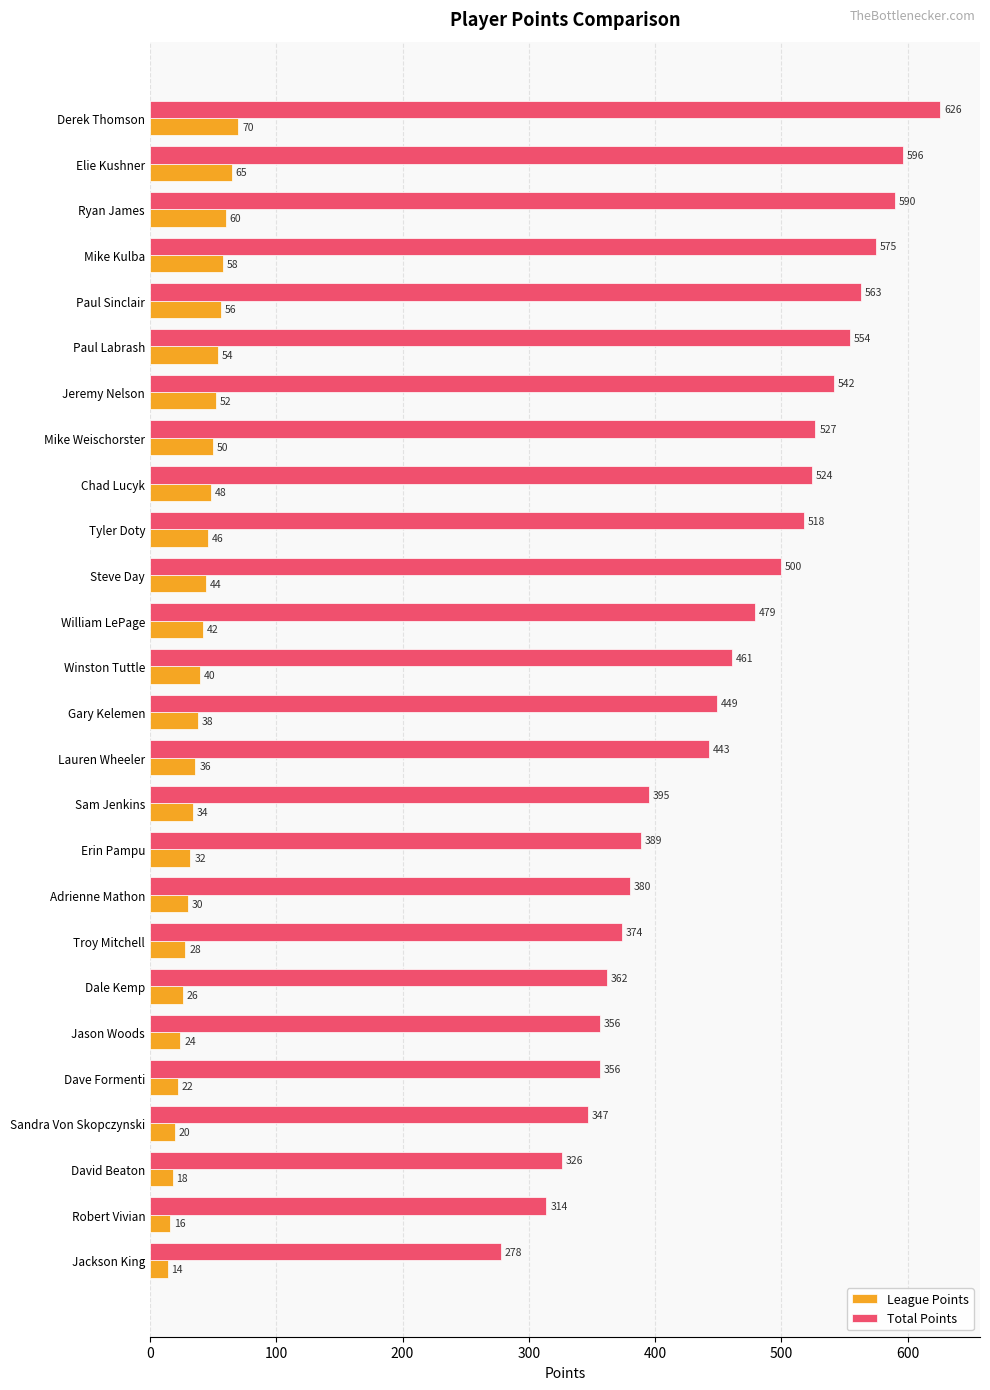

Is it true that Total Points equals 443 at Lauren Wheeler?

True